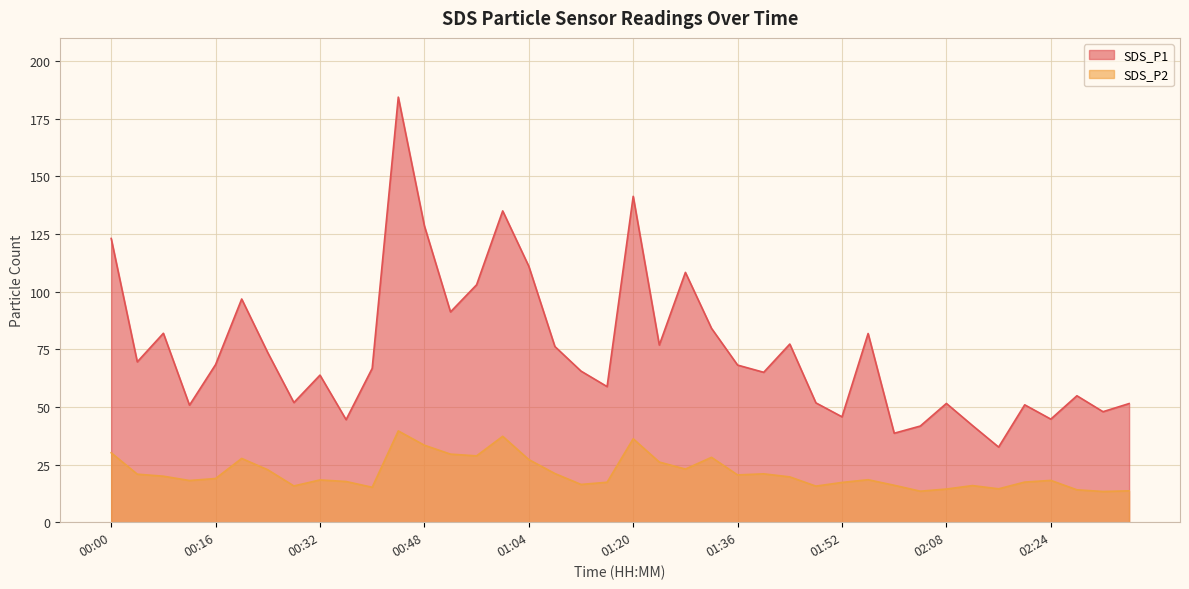

What is the label of the 19th point from the left?

01:12